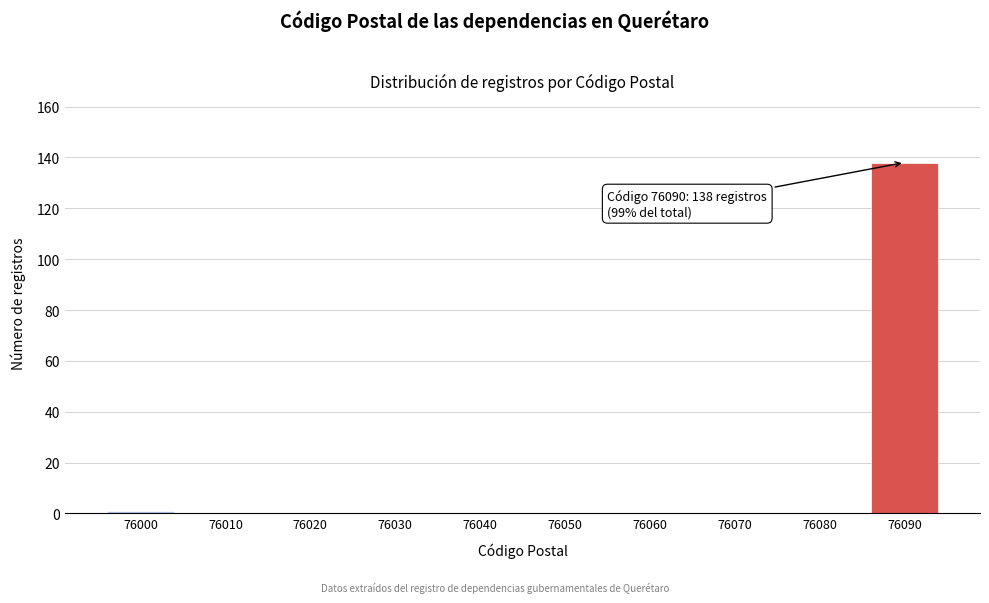

Reading left to right, extract all data points from this chart.

76000=1	76010=0	76020=0	76030=0	76040=0	76050=0	76060=0	76070=0	76080=0	76090=138